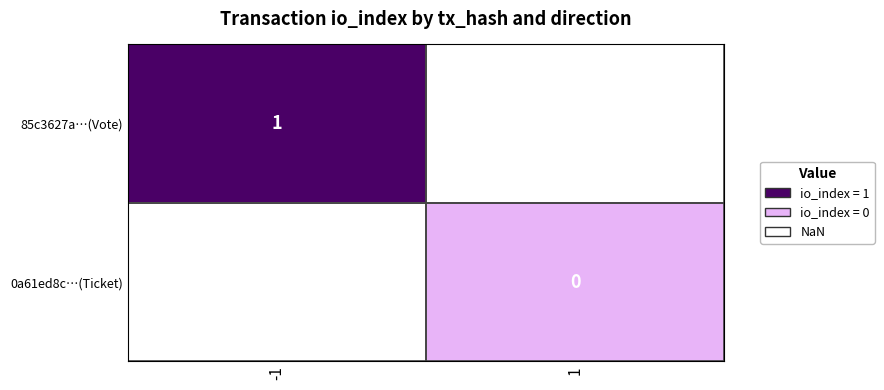

The value of 85c3627a…(Vote) at -1 is 1. True or false?

True